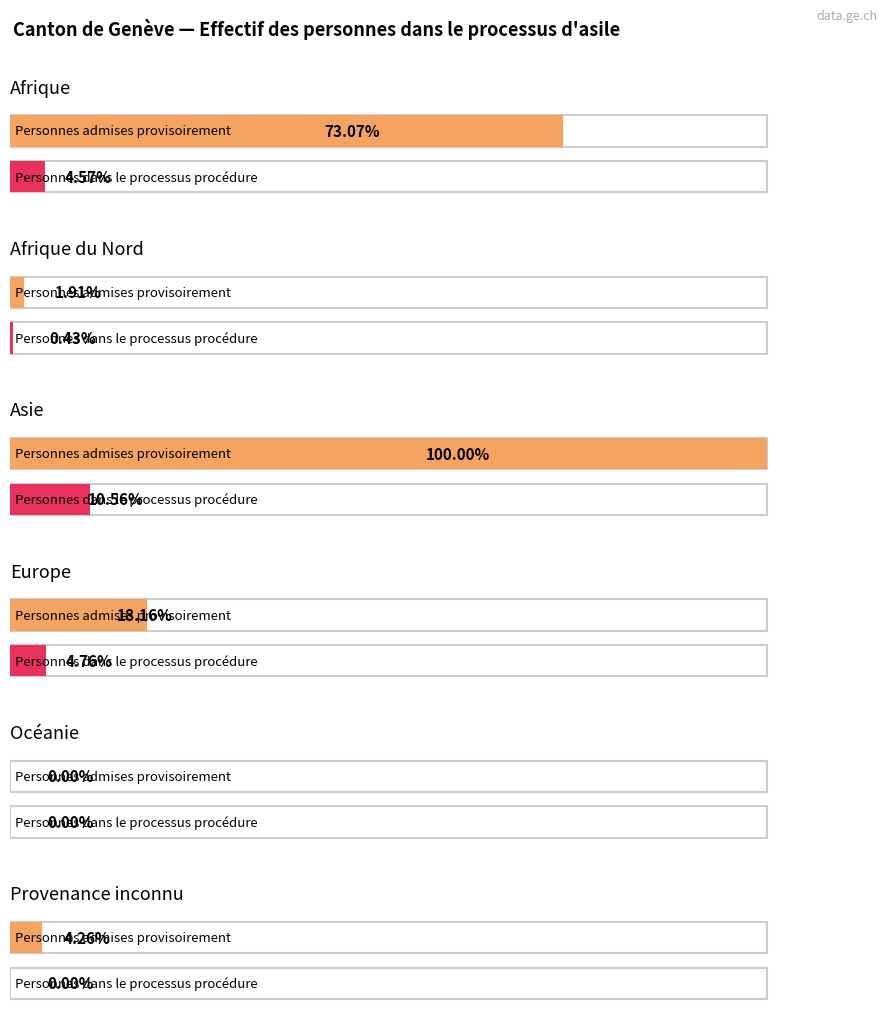

How many values in Personnes admises provisoirement are above zero?

5